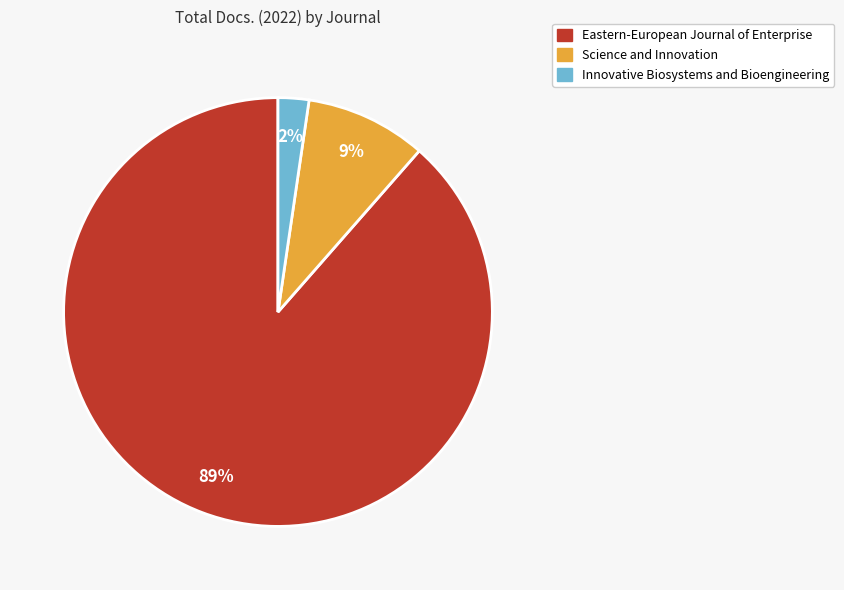

What is the smallest slice in the pie chart?

Innovative Biosystems and Bioengineering